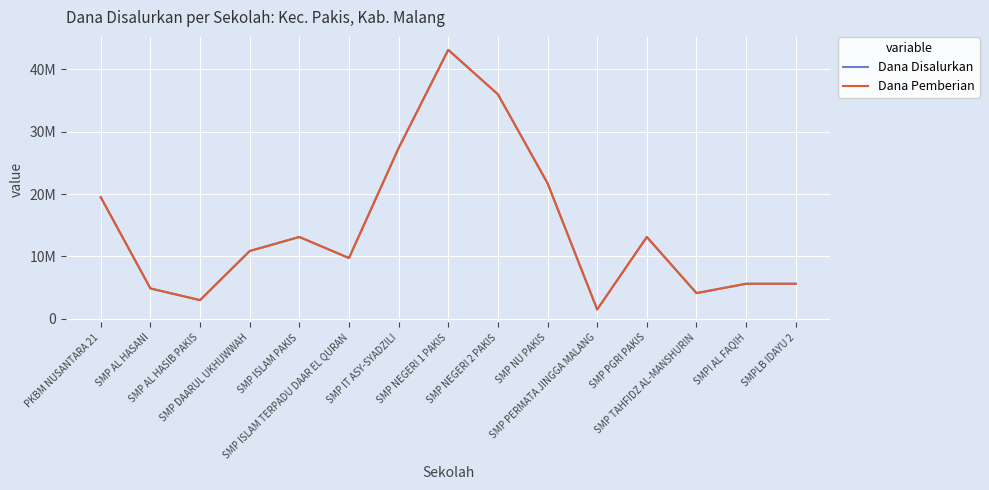

What is the sum of the Dana Pemberian values at SMP ISLAM TERPADU DAAR EL QURAN and SMP ISLAM PAKIS?

22875000